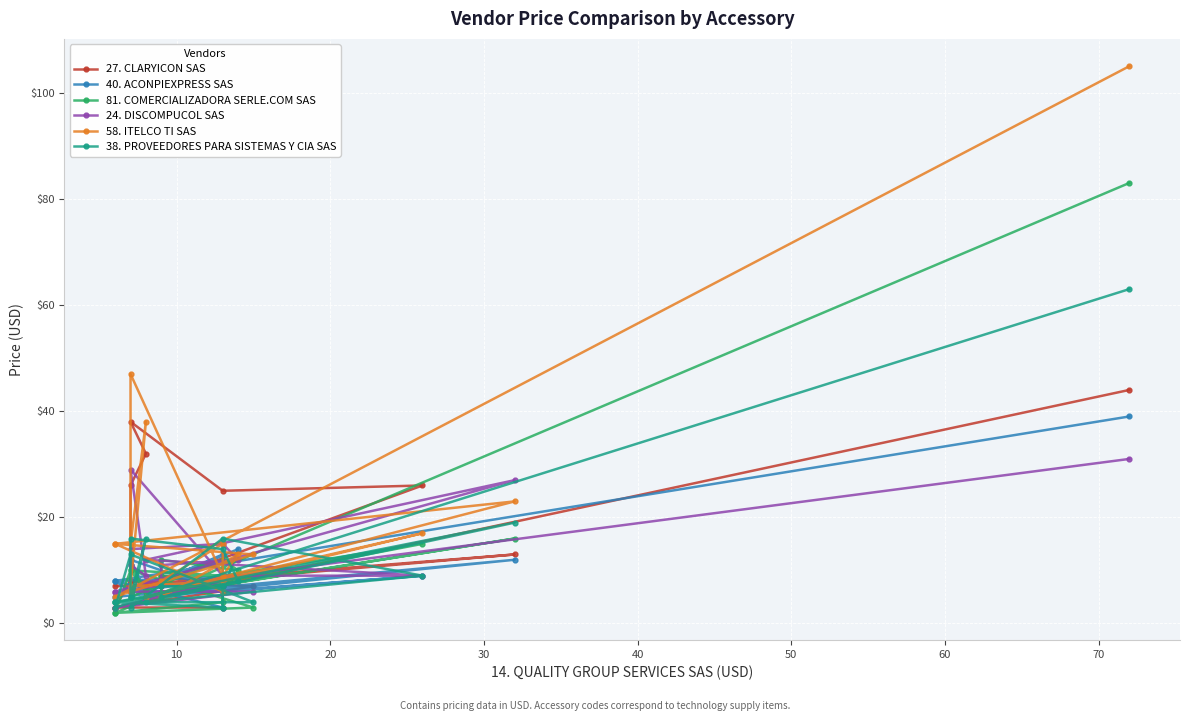

Is it true that 40. ACONPIEXPRESS SAS equals 13 at 40?

False